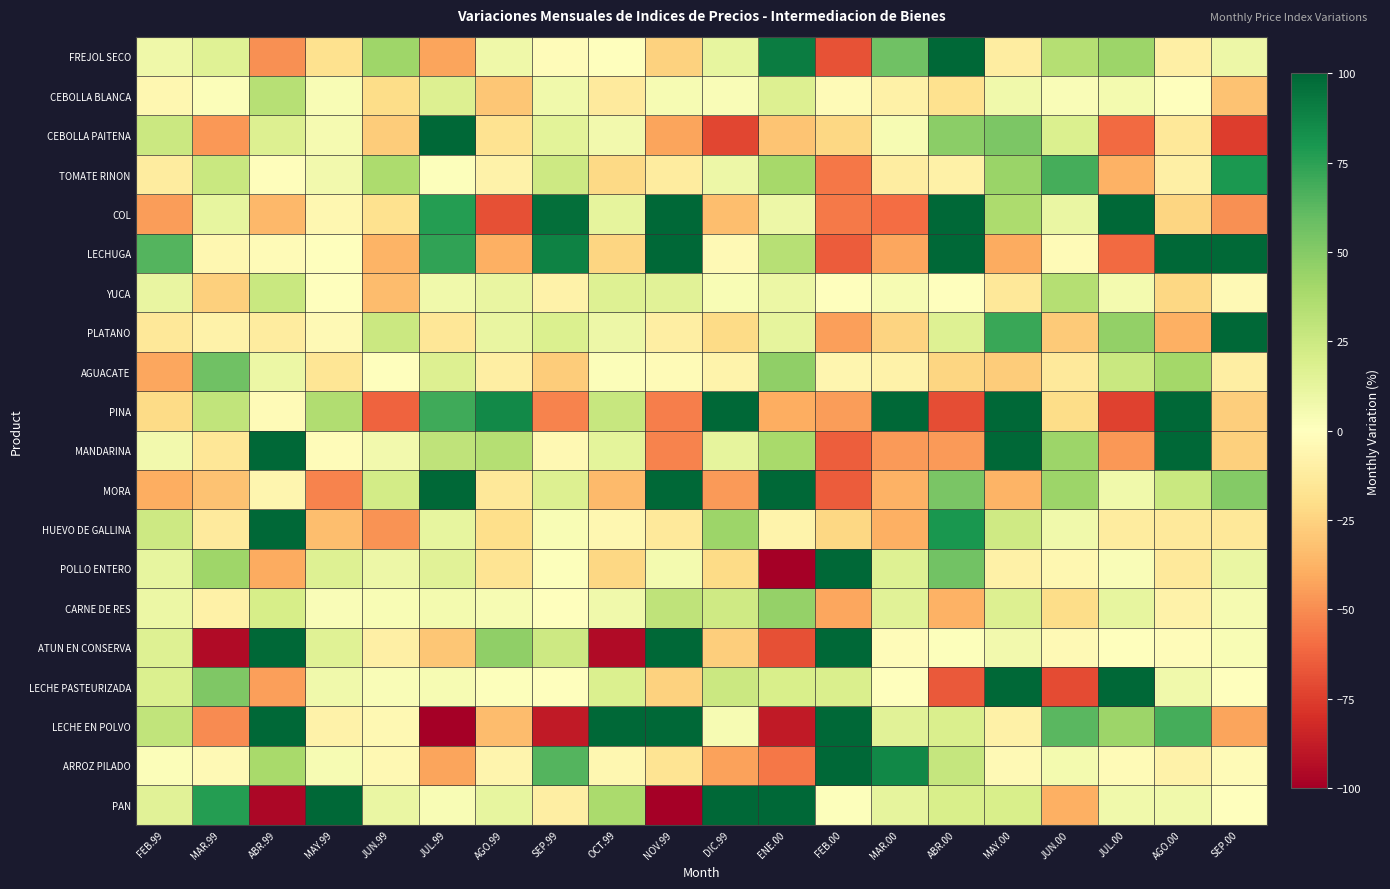

Reading left to right, what are all the values shown in this chart?

FREJOL SECO: FEB.99=8.1	MAR.99=15.8	ABR.99=-48.4	MAY.99=-18.7	JUN.99=42.1	JUL.99=-42.2	AGO.99=8.4	SEP.99=-2.0	OCT.99=-0.7	NOV.99=-25.3	DIC.99=12.0	ENE.00=90.9	FEB.00=-68.4	MAR.00=56.8	ABR.00=100.0	MAY.00=-11.1	JUN.00=34.0	JUL.00=42.2	AGO.00=-9.4	SEP.00=9.3
CEBOLLA BLANCA: FEB.99=-5.0	MAR.99=1.9	ABR.99=33.4	MAY.99=3.8	JUN.99=-20.9	JUL.99=17.7	AGO.99=-30.3	SEP.99=7.4	OCT.99=-13.0	NOV.99=4.3	DIC.99=2.5	ENE.00=17.5	FEB.00=-3.1	MAR.00=-8.8	ABR.00=-18.4	MAY.00=7.1	JUN.00=2.7	JUL.00=6.0	AGO.00=-0.4	SEP.00=-32.0
CEBOLLA PAITENA: FEB.99=25.1	MAR.99=-46.8	ABR.99=17.7	MAY.99=5.1	JUN.99=-27.4	JUL.99=100.0	AGO.99=-17.5	SEP.99=14.3	OCT.99=6.8	NOV.99=-42.8	DIC.99=-72.4	ENE.00=-30.8	FEB.00=-22.7	MAR.00=4.6	ABR.00=47.7	MAY.00=52.5	JUN.00=18.1	JUL.00=-60.2	AGO.00=-14.3	SEP.00=-75.4
TOMATE RINON: FEB.99=-12.0	MAR.99=25.9	ABR.99=-1.0	MAY.99=6.3	JUN.99=37.5	JUL.99=1.1	AGO.99=-8.0	SEP.99=24.5	OCT.99=-22.0	NOV.99=-11.9	DIC.99=8.8	ENE.00=39.7	FEB.00=-56.4	MAR.00=-11.5	ABR.00=-9.1	MAY.00=43.5	JUN.00=68.7	JUL.00=-38.0	AGO.00=-9.9	SEP.00=79.0
COL: FEB.99=-44.8	MAR.99=12.3	ABR.99=-35.9	MAY.99=-5.2	JUN.99=-18.5	JUL.99=76.8	AGO.99=-69.4	SEP.99=96.6	OCT.99=12.9	NOV.99=100.0	DIC.99=-33.6	ENE.00=9.2	FEB.00=-55.7	MAR.00=-59.5	ABR.00=100.0	MAY.00=37.2	JUN.00=10.6	JUL.00=100.0	AGO.00=-23.5	SEP.00=-48.7
LECHUGA: FEB.99=64.6	MAR.99=-5.4	ABR.99=-3.0	MAY.99=0.6	JUN.99=-37.1	JUL.99=74.2	AGO.99=-38.6	SEP.99=88.7	OCT.99=-24.1	NOV.99=100.0	DIC.99=-3.3	ENE.00=33.6	FEB.00=-65.3	MAR.00=-42.1	ABR.00=100.0	MAY.00=-40.2	JUN.00=-2.5	JUL.00=-60.3	AGO.00=100.0	SEP.00=98.8
YUCA: FEB.99=11.0	MAR.99=-25.9	ABR.99=26.5	MAY.99=-0.7	JUN.99=-33.9	JUL.99=7.4	AGO.99=11.4	SEP.99=-8.2	OCT.99=16.4	NOV.99=15.2	DIC.99=3.1	ENE.00=9.5	FEB.00=0.4	MAR.00=4.4	ABR.00=-0.6	MAY.00=-14.5	JUN.00=34.0	JUL.00=5.7	AGO.00=-23.2	SEP.00=-3.5
PLATANO: FEB.99=-14.6	MAR.99=-7.9	ABR.99=-12.3	MAY.99=-3.7	JUN.99=25.1	JUL.99=-15.6	AGO.99=11.0	SEP.99=18.7	OCT.99=8.9	NOV.99=-10.7	DIC.99=-21.1	ENE.00=12.6	FEB.00=-43.8	MAR.00=-24.3	ABR.00=16.8	MAY.00=71.5	JUN.00=-28.5	JUL.00=46.0	AGO.00=-38.7	SEP.00=100.0
AGUACATE: FEB.99=-42.0	MAR.99=56.5	ABR.99=9.9	MAY.99=-16.3	JUN.99=-0.2	JUL.99=17.9	AGO.99=-10.6	SEP.99=-27.8	OCT.99=2.2	NOV.99=-2.9	DIC.99=-7.5	ENE.00=46.5	FEB.00=-5.7	MAR.00=-8.3	ABR.00=-23.9	MAY.00=-28.0	JUN.00=-14.0	JUL.00=26.5	AGO.00=40.2	SEP.00=-10.7
PINA: FEB.99=-21.4	MAR.99=28.9	ABR.99=-2.5	MAY.99=35.2	JUN.99=-62.8	JUL.99=70.3	AGO.99=85.9	SEP.99=-52.5	OCT.99=27.2	NOV.99=-54.0	DIC.99=100.0	ENE.00=-39.8	FEB.00=-44.6	MAR.00=100.0	ABR.00=-69.8	MAY.00=100.0	JUN.00=-20.4	JUL.00=-73.8	AGO.00=100.0	SEP.00=-27.3
MANDARINA: FEB.99=6.7	MAR.99=-15.5	ABR.99=100.0	MAY.99=-1.8	JUN.99=6.7	JUL.99=29.9	AGO.99=33.9	SEP.99=-4.0	OCT.99=13.8	NOV.99=-53.0	DIC.99=13.0	ENE.00=38.9	FEB.00=-64.7	MAR.00=-45.9	ABR.00=-45.6	MAY.00=100.0	JUN.00=42.5	JUL.00=-46.3	AGO.00=100.0	SEP.00=-26.3
MORA: FEB.99=-39.4	MAR.99=-31.6	ABR.99=-5.8	MAY.99=-52.5	JUN.99=22.5	JUL.99=100.0	AGO.99=-14.5	SEP.99=17.8	OCT.99=-34.7	NOV.99=100.0	DIC.99=-45.6	ENE.00=100.0	FEB.00=-65.0	MAR.00=-38.1	ABR.00=53.6	MAY.00=-37.1	JUN.00=42.3	JUL.00=7.3	AGO.00=26.4	SEP.00=50.2
HUEVO DE GALLINA: FEB.99=24.4	MAR.99=-13.0	ABR.99=100.0	MAY.99=-33.6	JUN.99=-48.1	JUL.99=12.3	AGO.99=-20.2	SEP.99=3.9	OCT.99=-4.9	NOV.99=-13.7	DIC.99=42.2	ENE.00=-7.5	FEB.00=-23.0	MAR.00=-38.3	ABR.00=80.5	MAY.00=23.6	JUN.00=7.7	JUL.00=-12.1	AGO.00=-13.4	SEP.00=-14.8
POLLO ENTERO: FEB.99=12.3	MAR.99=42.0	ABR.99=-40.0	MAY.99=16.7	JUN.99=9.2	JUL.99=15.4	AGO.99=-17.0	SEP.99=0.9	OCT.99=-23.0	NOV.99=6.0	DIC.99=-21.8	ENE.00=-100.0	FEB.00=100.0	MAR.00=16.6	ABR.00=55.6	MAY.00=-9.0	JUN.00=-4.9	JUL.00=2.8	AGO.00=-13.9	SEP.00=10.2
CARNE DE RES: FEB.99=9.7	MAR.99=-9.0	ABR.99=20.8	MAY.99=2.6	JUN.99=3.3	JUL.99=6.1	AGO.99=4.5	SEP.99=0.3	OCT.99=7.1	NOV.99=30.1	DIC.99=23.5	ENE.00=45.0	FEB.00=-42.1	MAR.00=15.3	ABR.00=-37.9	MAY.00=17.2	JUN.00=-20.4	JUL.00=12.3	AGO.00=-8.2	SEP.00=4.7
ATUN EN CONSERVA: FEB.99=16.8	MAR.99=-95.2	ABR.99=100.0	MAY.99=15.8	JUN.99=-9.7	JUL.99=-30.1	AGO.99=46.3	SEP.99=24.6	OCT.99=-94.6	NOV.99=100.0	DIC.99=-26.8	ENE.00=-68.8	FEB.00=100.0	MAR.00=-1.8	ABR.00=1.3	MAY.00=6.6	JUN.00=-3.4	JUL.00=-0.6	AGO.00=-2.1	SEP.00=3.3
LECHE PASTEURIZADA: FEB.99=18.4	MAR.99=52.2	ABR.99=-44.5	MAY.99=7.3	JUN.99=2.5	JUL.99=4.3	AGO.99=1.0	SEP.99=0.3	OCT.99=18.0	NOV.99=-25.1	DIC.99=25.7	ENE.00=19.8	FEB.00=19.1	MAR.00=-0.8	ABR.00=-66.1	MAY.00=100.0	JUN.00=-70.3	JUL.00=100.0	AGO.00=7.4	SEP.00=0.3
LECHE EN POLVO: FEB.99=29.3	MAR.99=-50.3	ABR.99=100.0	MAY.99=-8.2	JUN.99=-4.1	JUL.99=-100.0	AGO.99=-33.6	SEP.99=-88.3	OCT.99=100.0	NOV.99=100.0	DIC.99=3.9	ENE.00=-89.0	FEB.00=100.0	MAR.00=14.9	ABR.00=19.0	MAY.00=-8.8	JUN.00=63.1	JUL.00=42.5	AGO.00=68.4	SEP.00=-42.8
ARROZ PILADO: FEB.99=1.6	MAR.99=-3.8	ABR.99=38.4	MAY.99=4.5	JUN.99=-4.6	JUL.99=-42.6	AGO.99=-6.6	SEP.99=64.1	OCT.99=-4.8	NOV.99=-16.8	DIC.99=-43.1	ENE.00=-56.4	FEB.00=100.0	MAR.00=86.0	ABR.00=27.6	MAY.00=-3.5	JUN.00=5.5	JUL.00=-2.6	AGO.00=-8.0	SEP.00=-3.0
PAN: FEB.99=15.0	MAR.99=77.2	ABR.99=-96.7	MAY.99=100.0	JUN.99=10.9	JUL.99=3.4	AGO.99=11.8	SEP.99=-10.6	OCT.99=38.2	NOV.99=-100.0	DIC.99=100.0	ENE.00=100.0	FEB.00=1.3	MAR.00=13.0	ABR.00=19.6	MAY.00=19.6	JUN.00=-38.4	JUL.00=7.4	AGO.00=7.0	SEP.00=-0.4